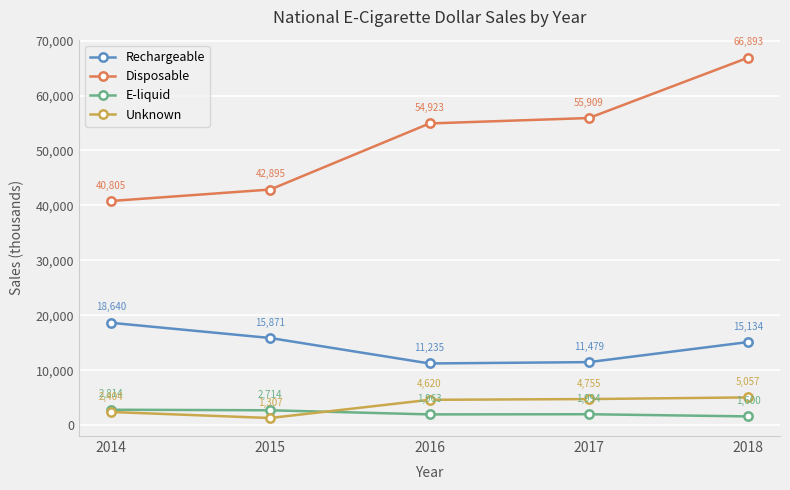

At which category does Unknown reach its first local valley?

2015